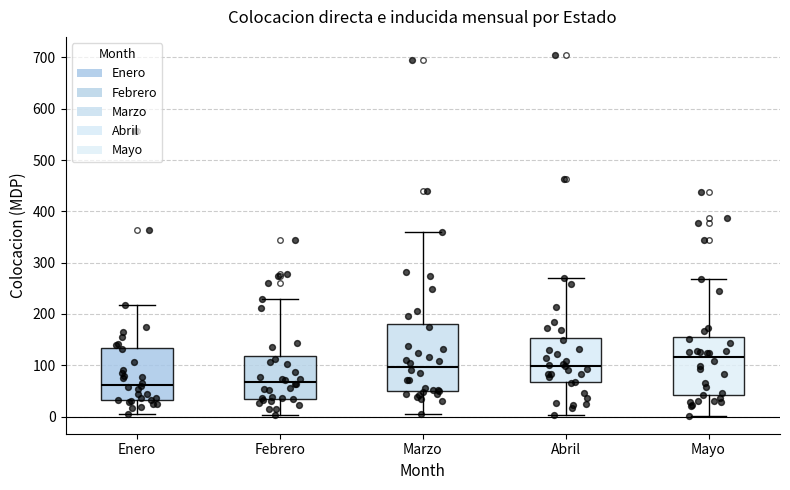

Where is the lower edge of the box for Abril on the y-axis? The values are not printed on the chart, so give them approximately, as read against the axis.

70